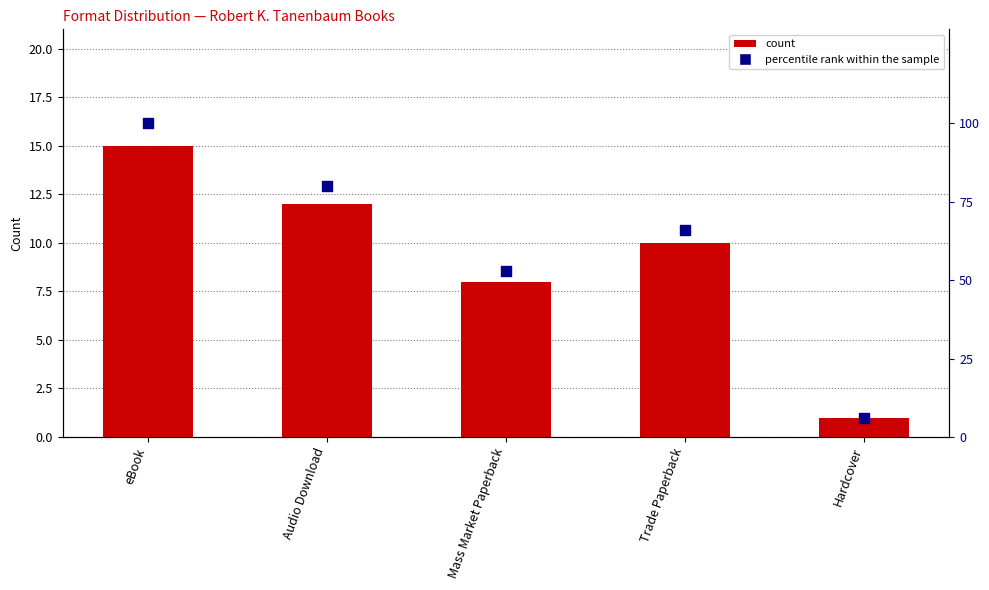

At how many categories does at least one series exceed 54?

3